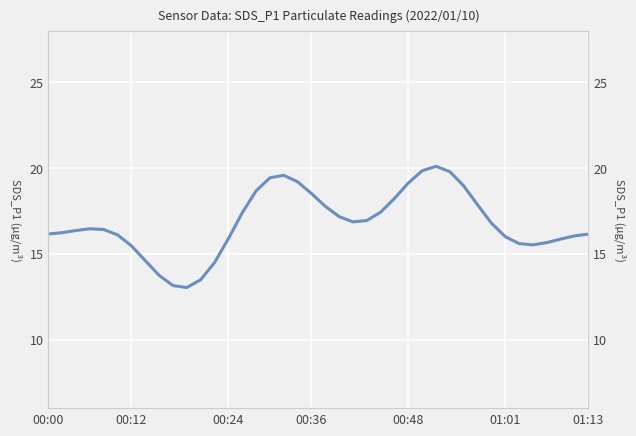

True or false: there are more than 0 points higher than both neighbors.

True